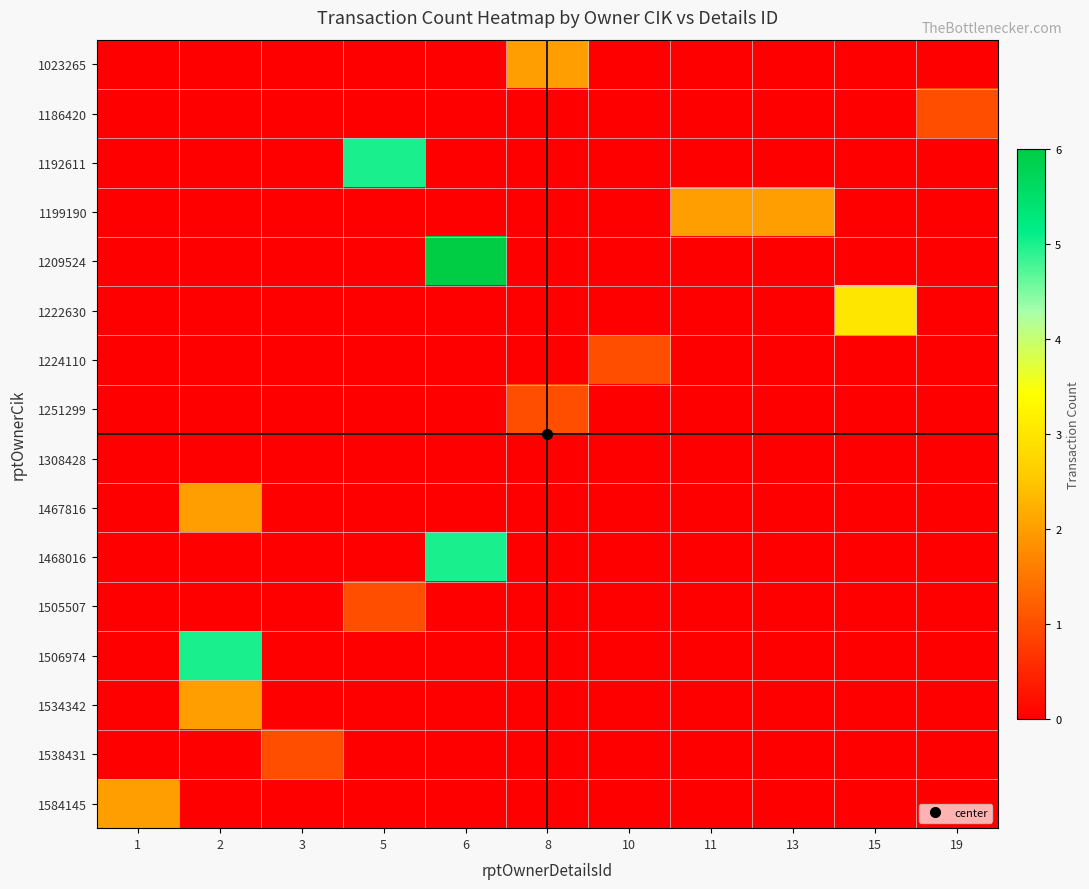

Which has a higher value, 15 or 2?

15